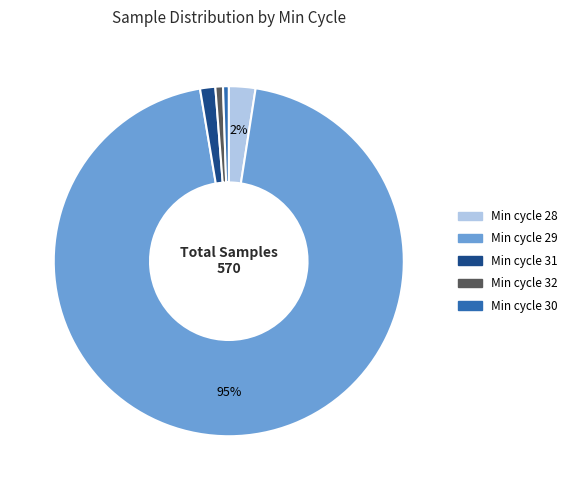

Which slice is the largest?

Min cycle 29